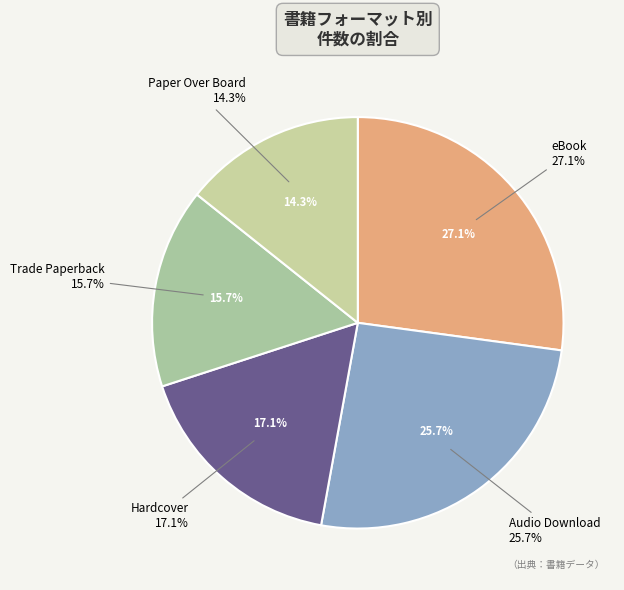

Which slice is the largest?

eBook